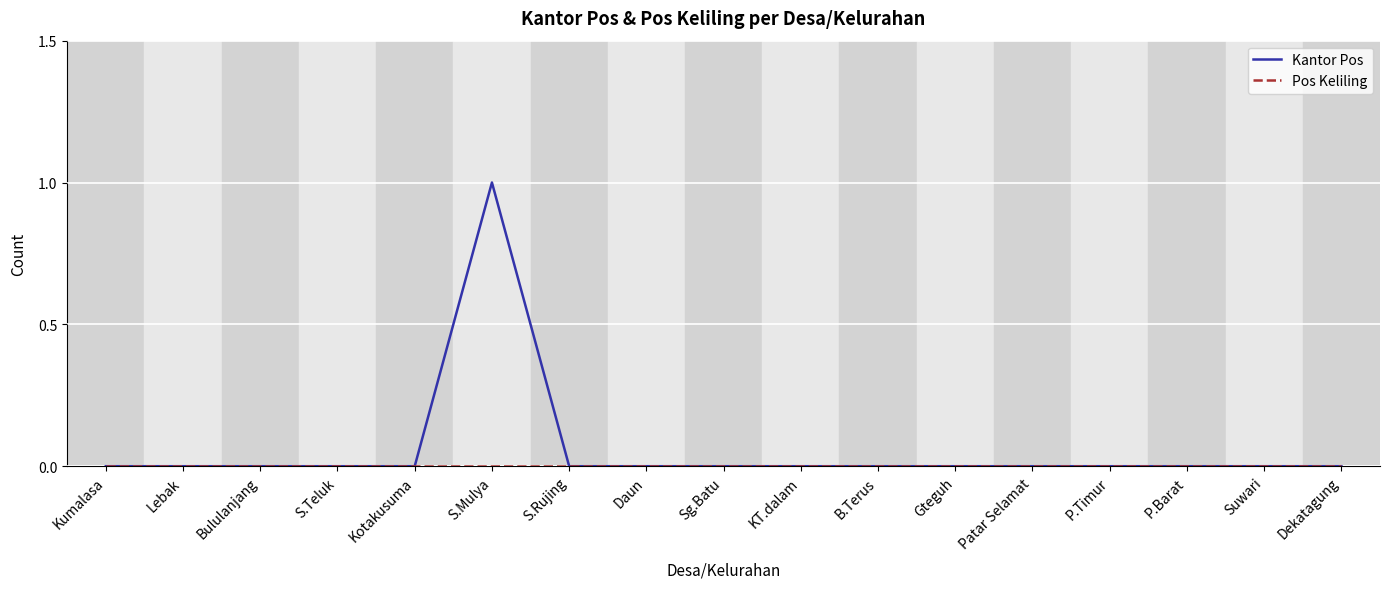

At which label does Kantor Pos reach its peak?

S.Mulya